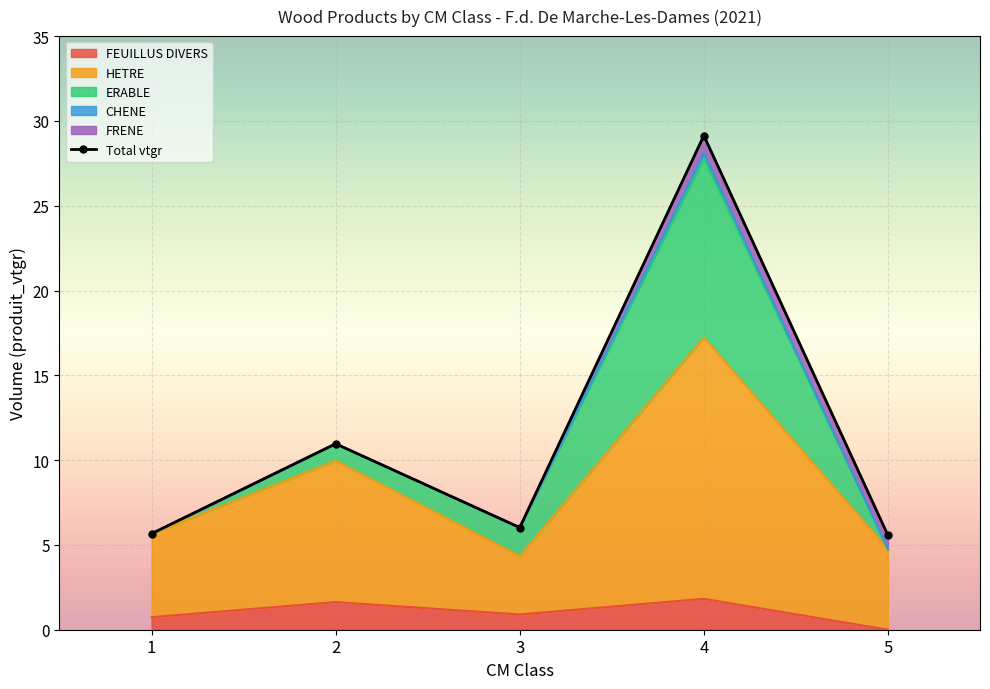

How many lines are shown in the chart?

1